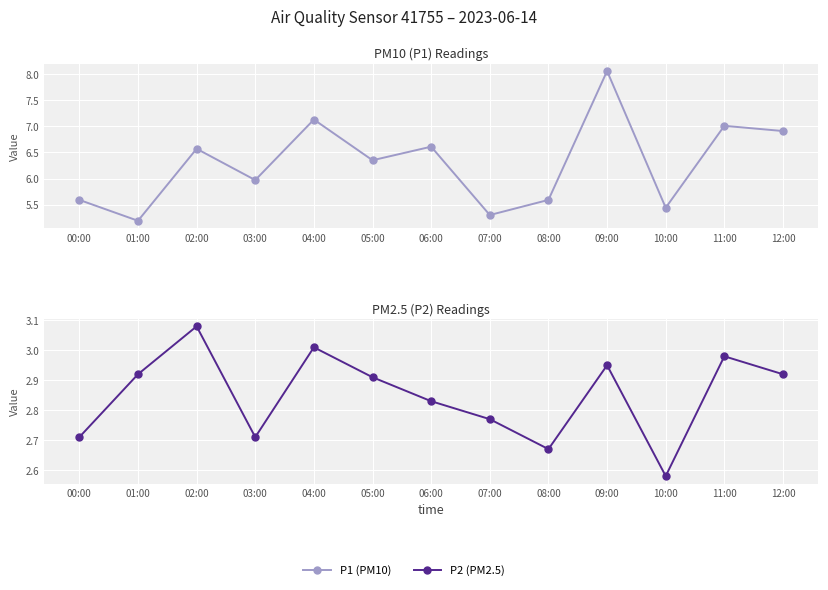

True or false: P2 and P1 cross at least once.

False